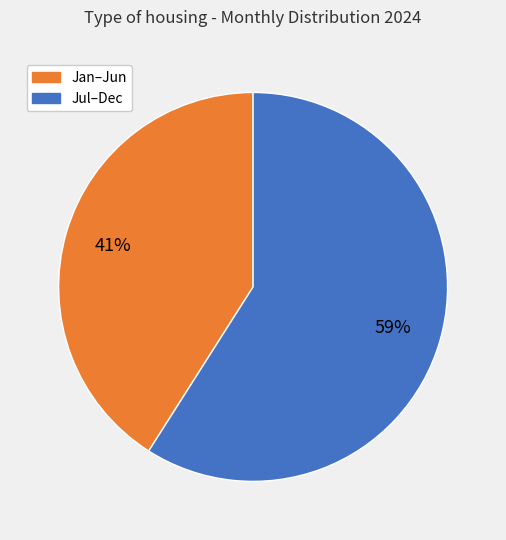

What is the ratio of the value at Jul–Dec to the value at Jan–Jun?

1.4